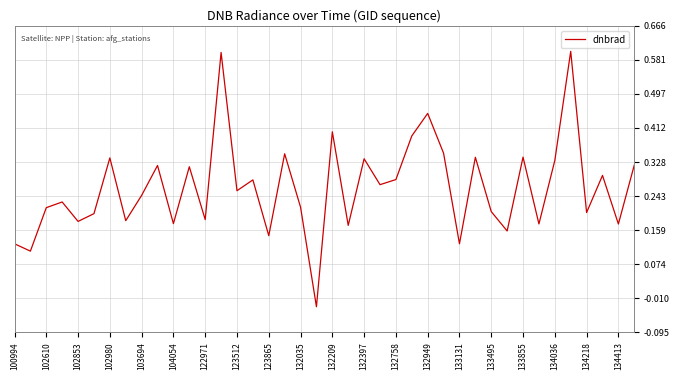

What is the difference between the maximum and minimum values?

0.6